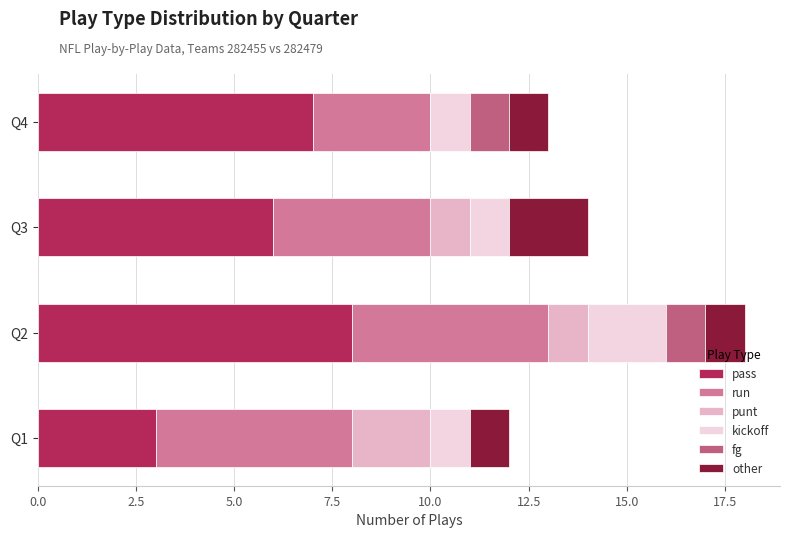

What is the maximum value for pass?

8